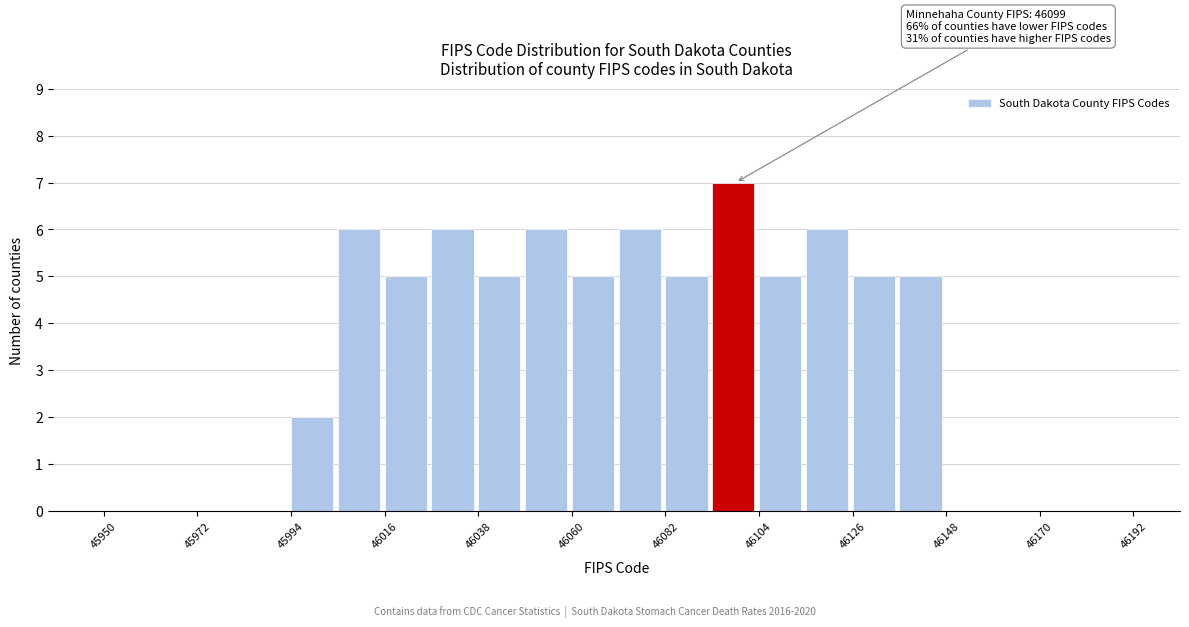

Around what value on the x-axis is the tallest bar? Give the approximate position of its centre, as read against the axis.

46100